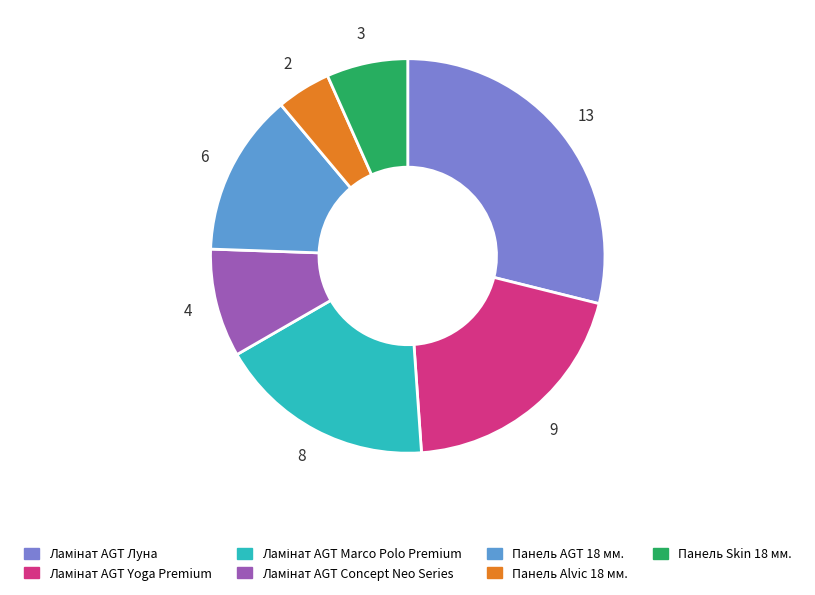

Is it true that Панель Alvic 18 мм. is 4% of the pie?

True